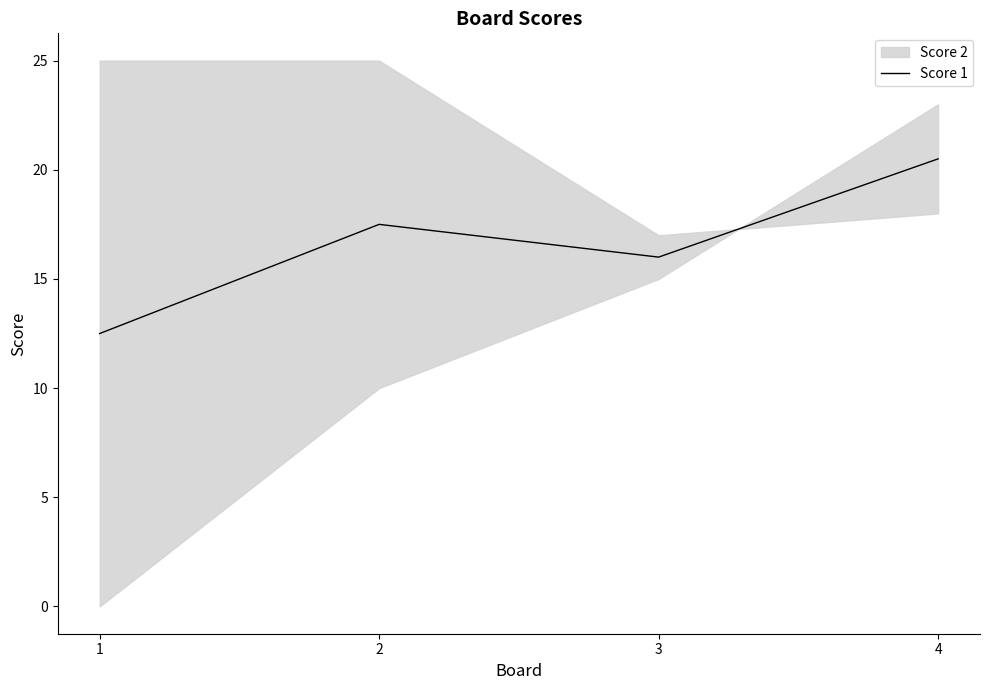

Which category has the lowest value across all series?

1